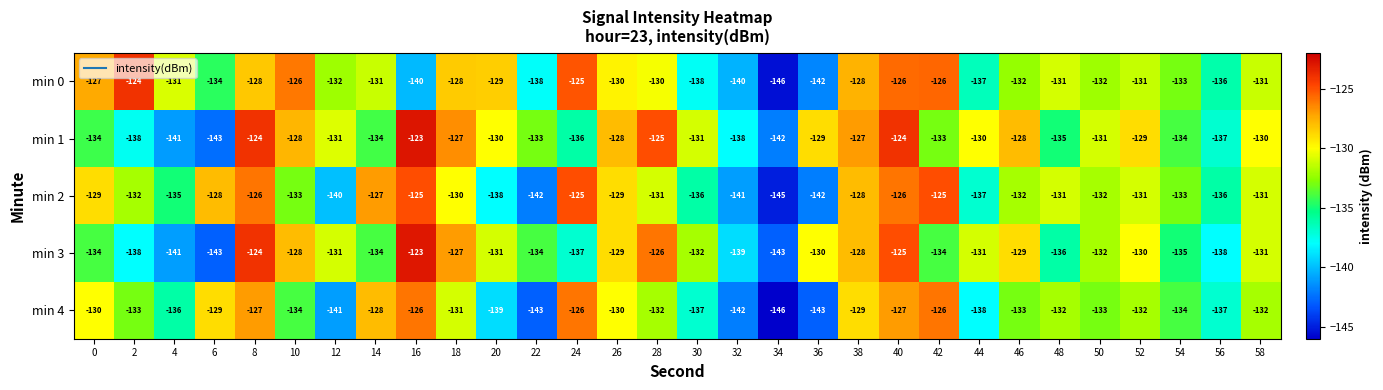

The min 4 series shows -131 at 18. True or false?

True